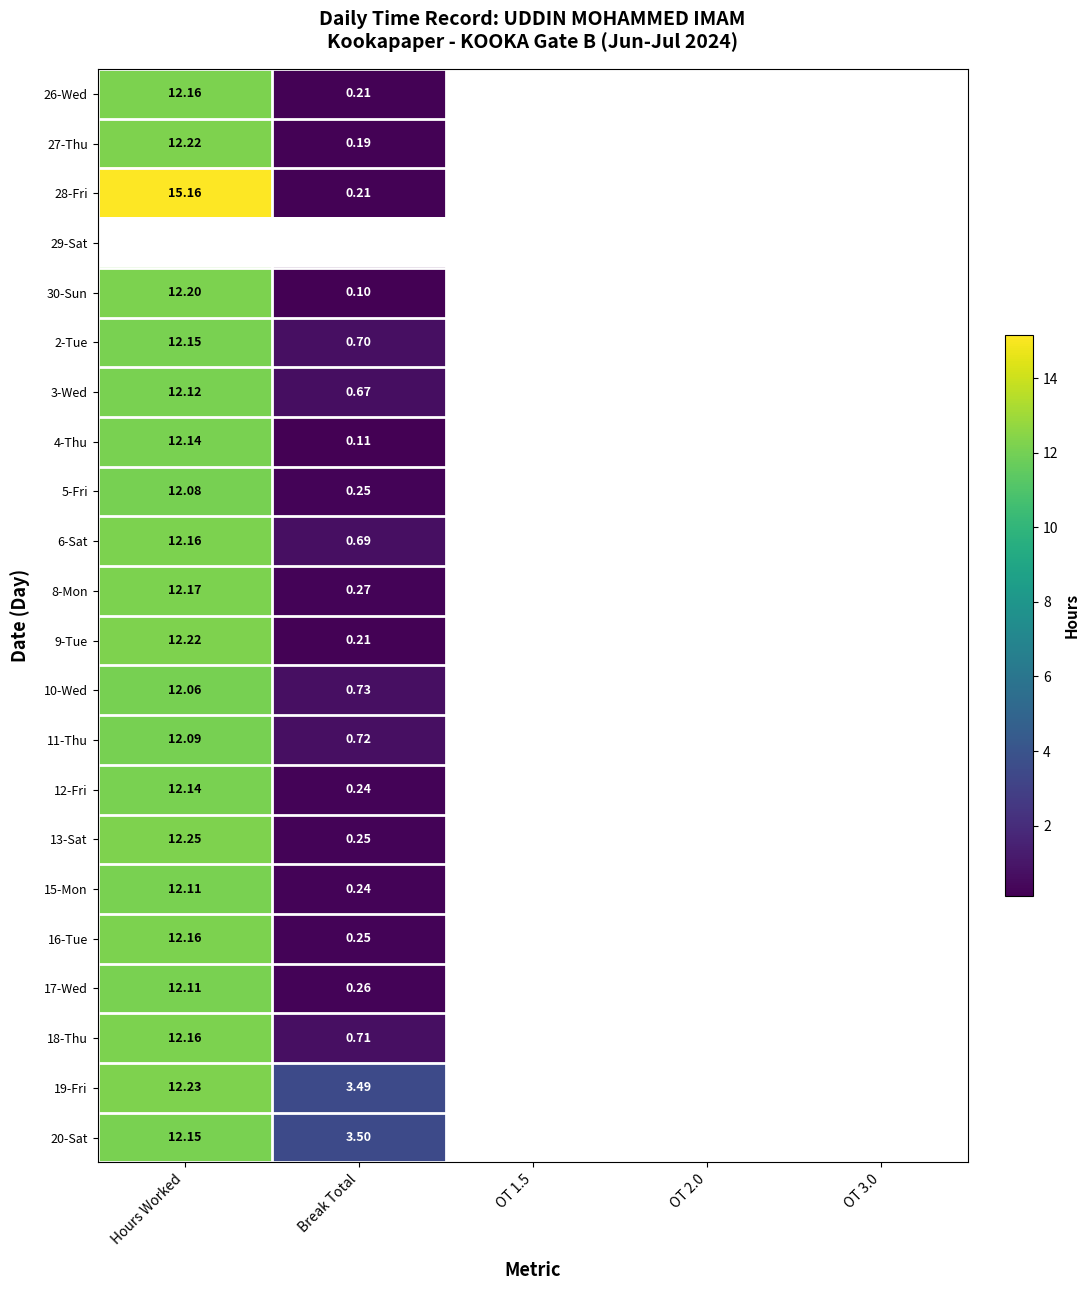

True or false: 20-Sat has a value of 12.2 at Hours Worked.

True